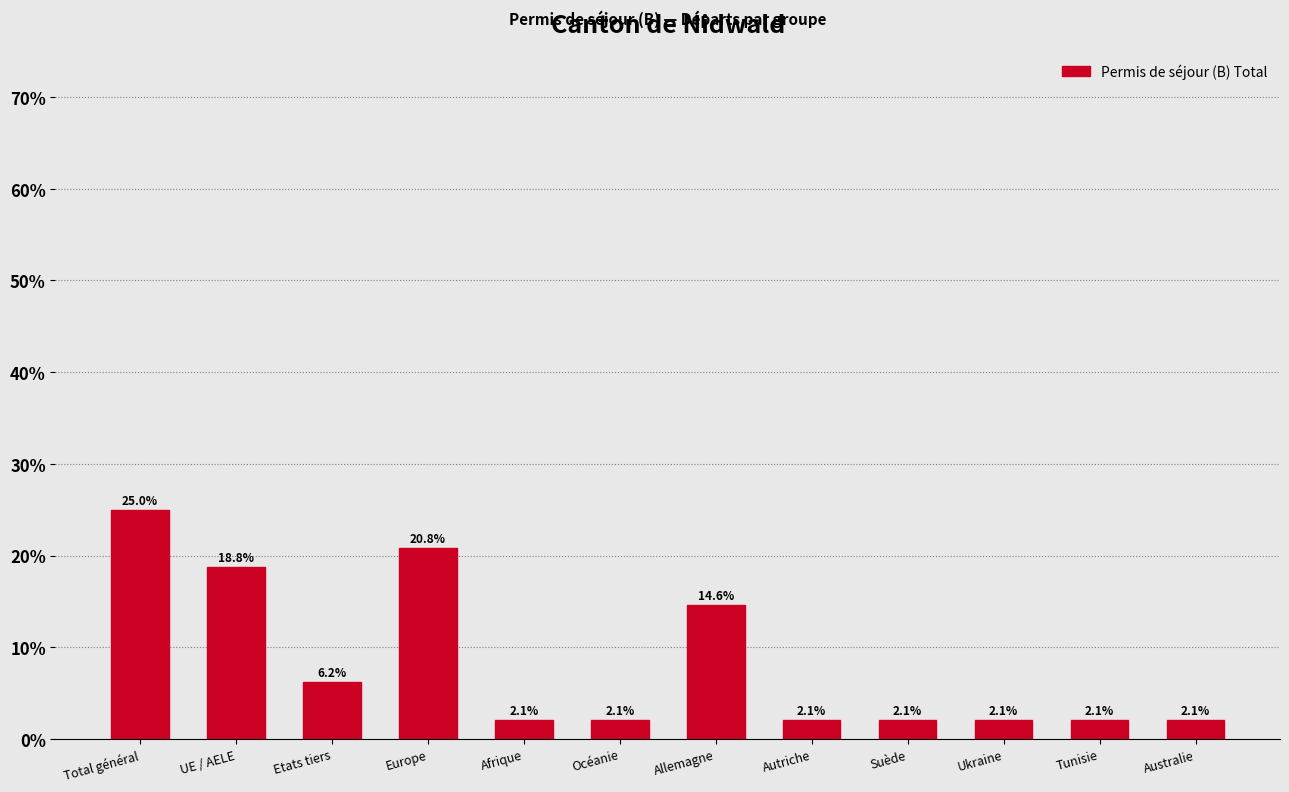

What is the label of the 2nd bar from the left?

UE / AELE